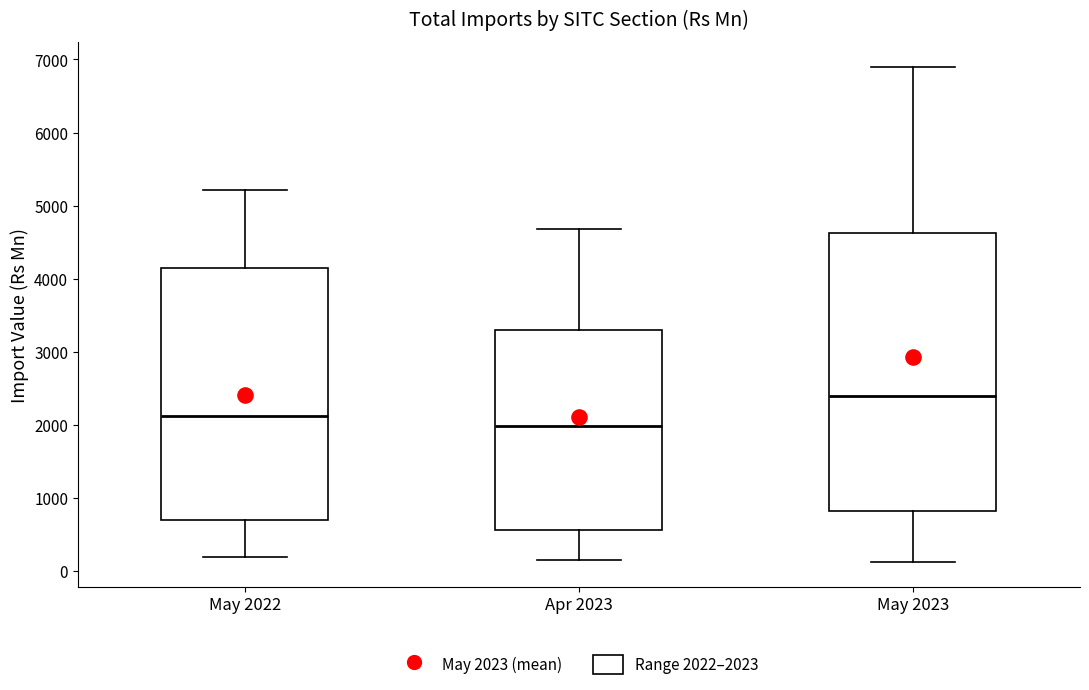

Reading left to right, transcribe this box plot: for each box, give where its median line is, the range the box spans, and where its two whiskers end, as read against the y-axis. The values are not printed on the chart, so give them approximately, as read against the axis.

May 2022: median 2100, box 700 to 4100, whiskers 200 to 5200
Apr 2023: median 2000, box 600 to 3300, whiskers 200 to 4700
May 2023: median 2400, box 800 to 4600, whiskers 100 to 6900